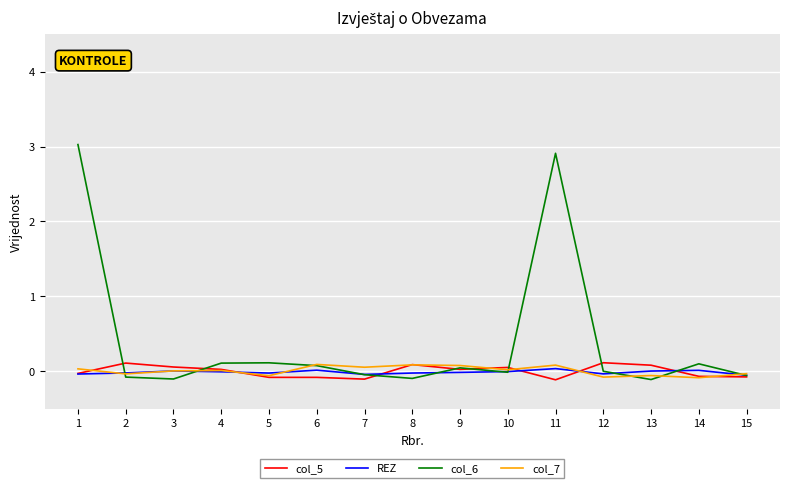

Does the chart display data point markers on the line(s)?

No